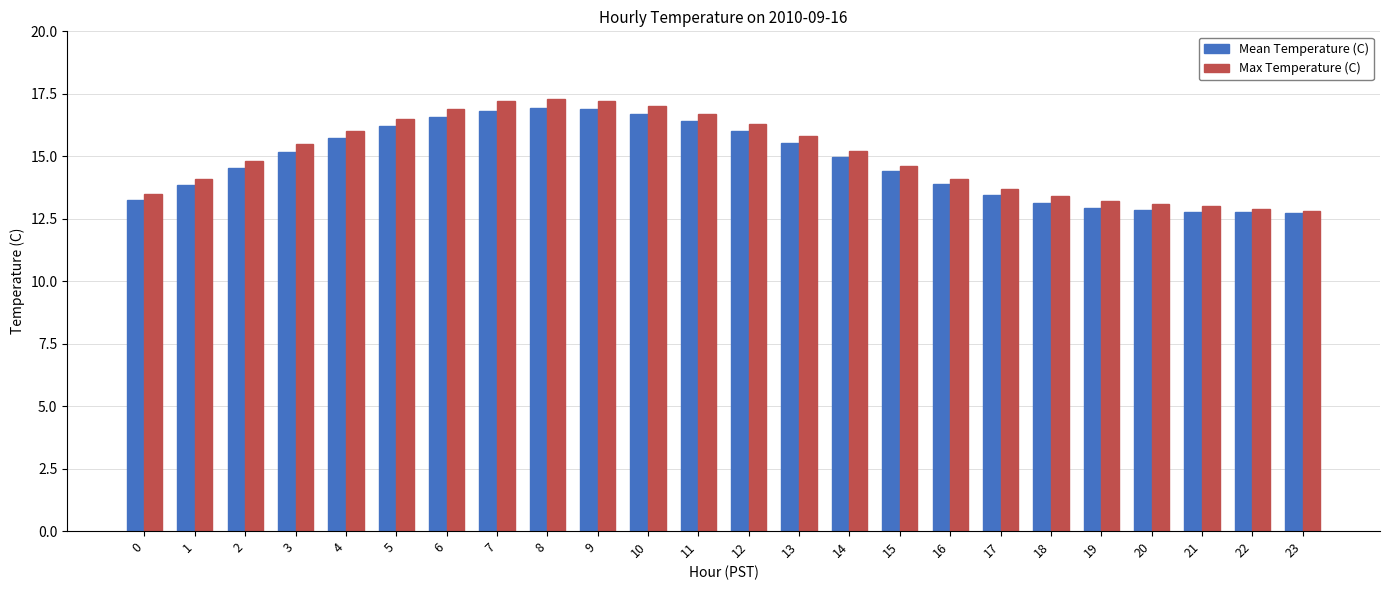

What is the smallest value displayed?

12.7